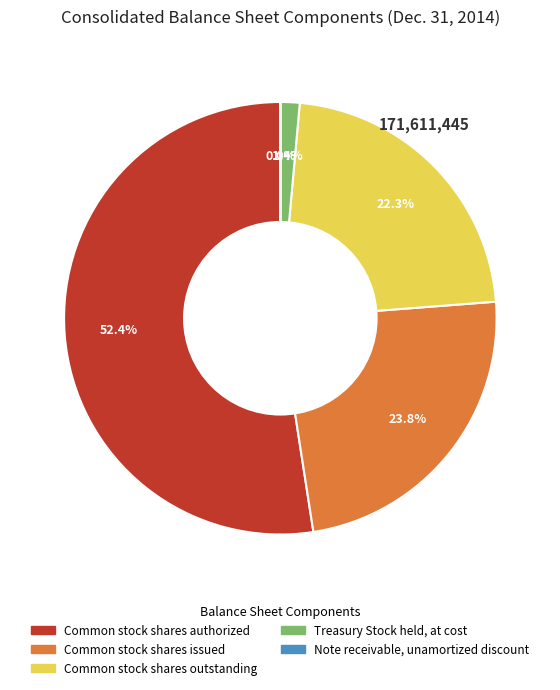

The Common stock shares issued slice represents 24% of the pie. True or false?

True